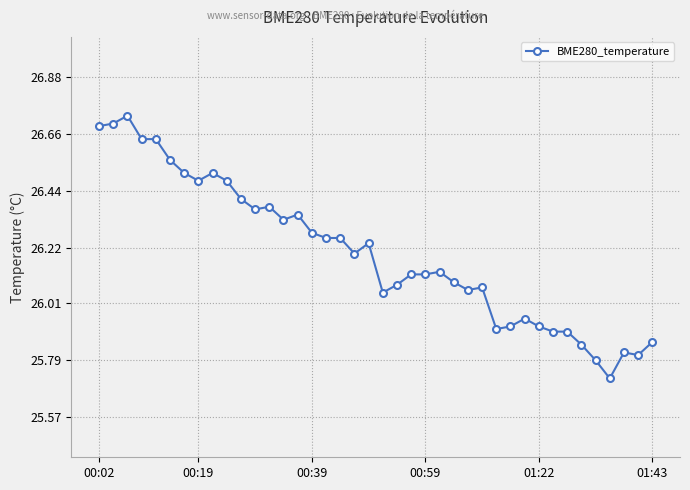

How many data points does each series have?

40